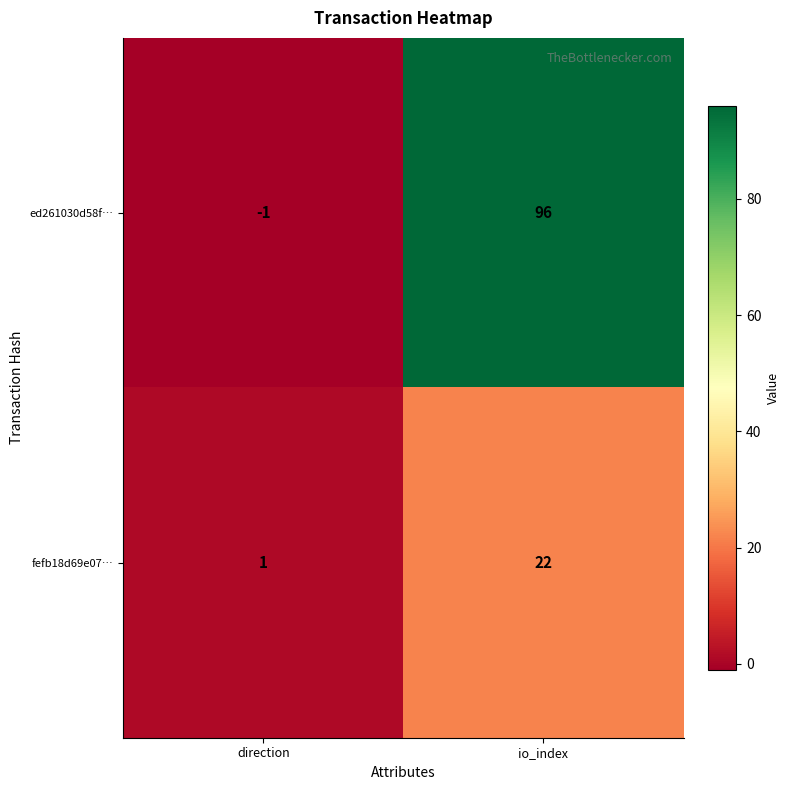

Rank the series at direction from highest to lowest value.

fefb18d69e07…, ed261030d58f…